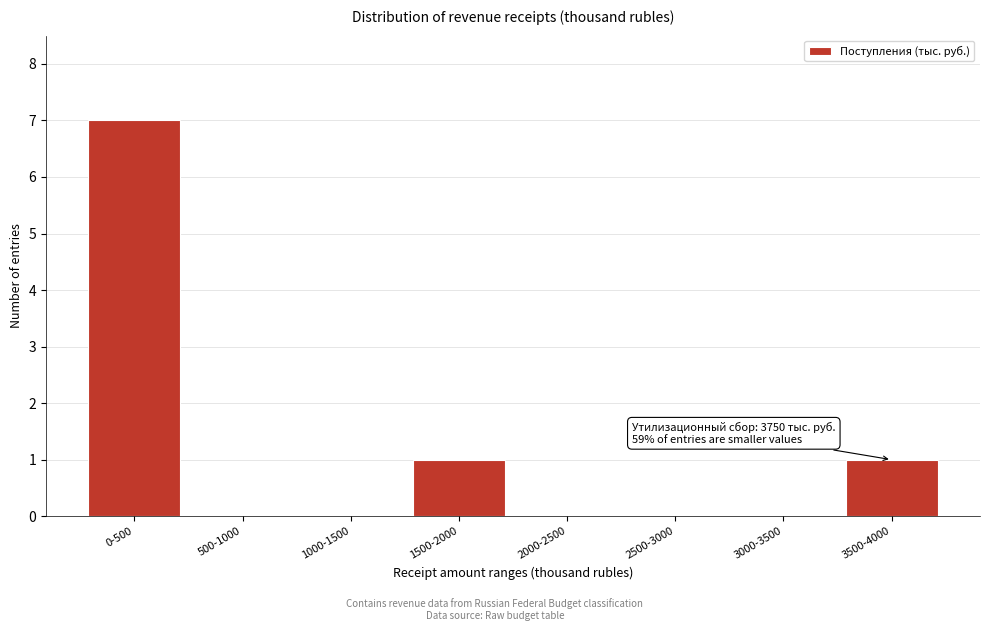

Reading right to left, list all the values displayed in this chart.

3500-4000=1	3000-3500=0	2500-3000=0	2000-2500=0	1500-2000=1	1000-1500=0	500-1000=0	0-500=7